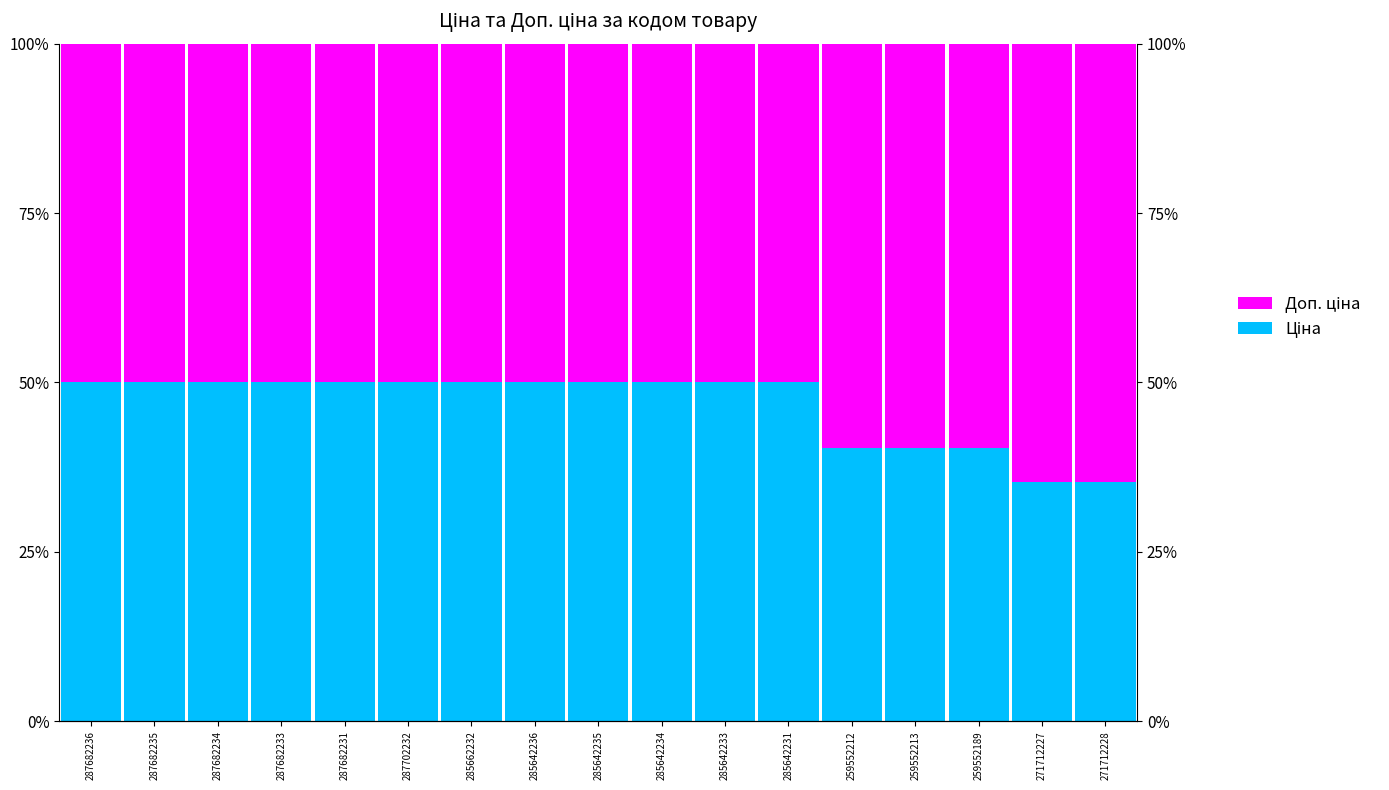

Which has a higher value, 285642233 or 287682235?

285642233